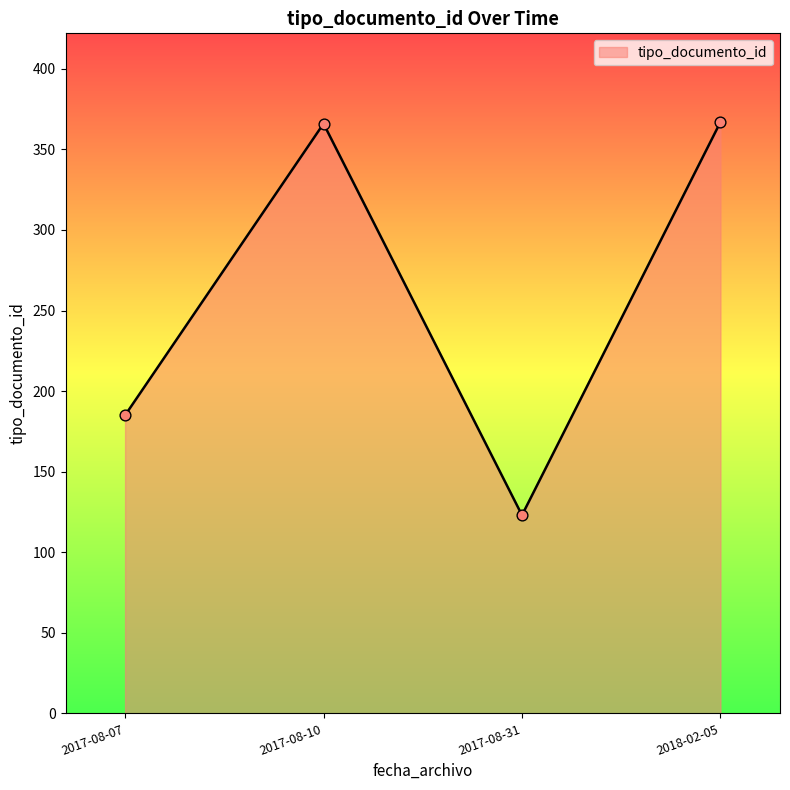

Which has a higher value, 2017-08-07 or 2017-08-10?

2017-08-10